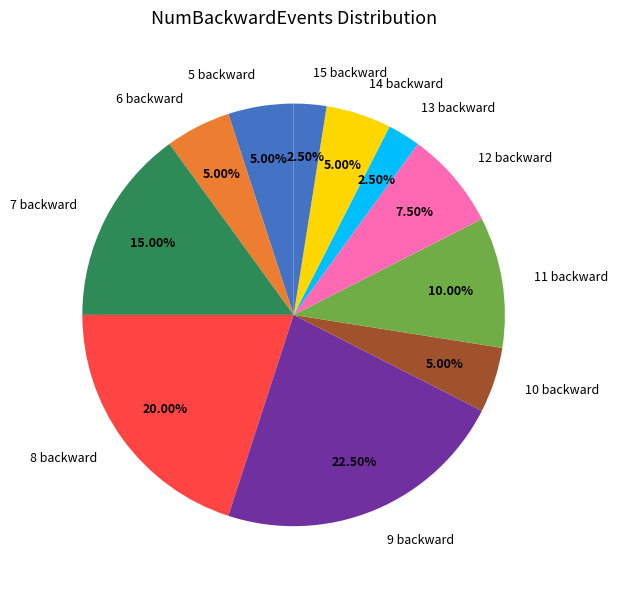

Combined, do 10 backward and 14 backward account for over 50%?

No